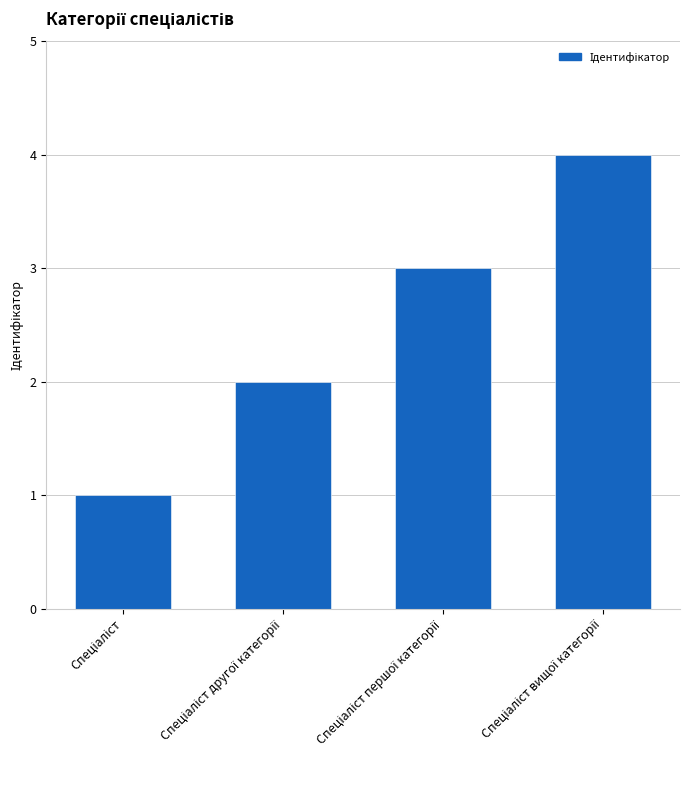

Are the bars horizontal?

No